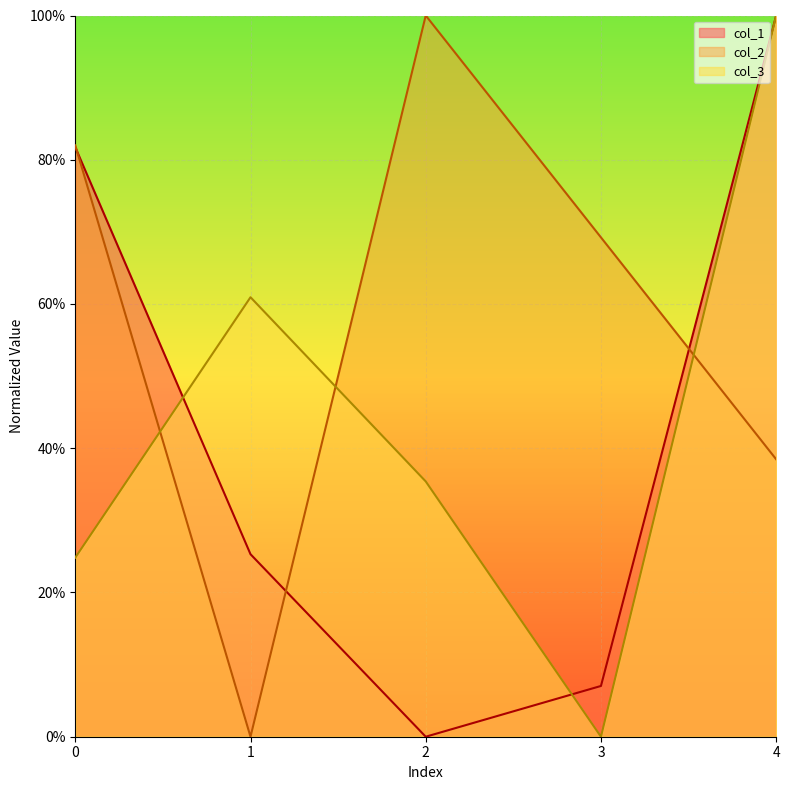

In col_1, how many points are lower than both neighbors (excluding endpoints)?

1